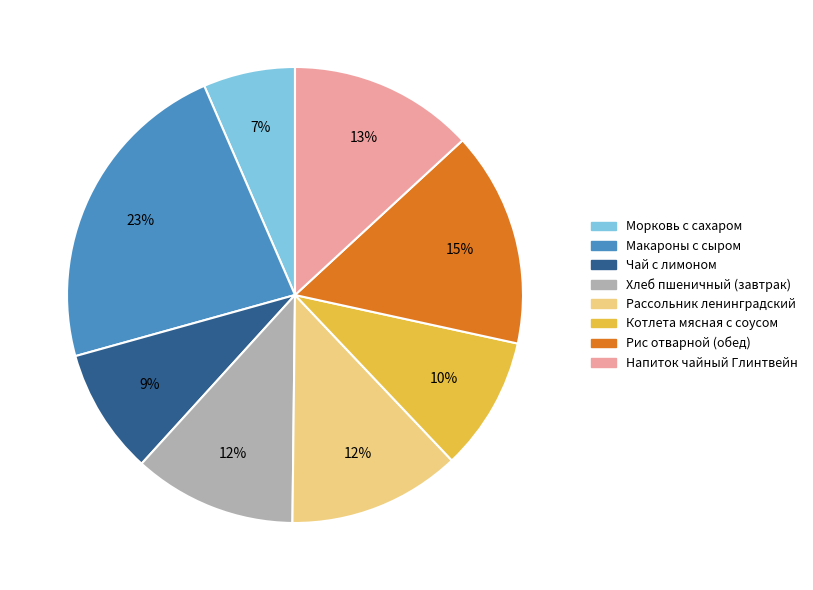

To the nearest percent, what is the difference between the Хлеб пшеничный (завтрак) and Морковь с сахаром slice percentages?

5%